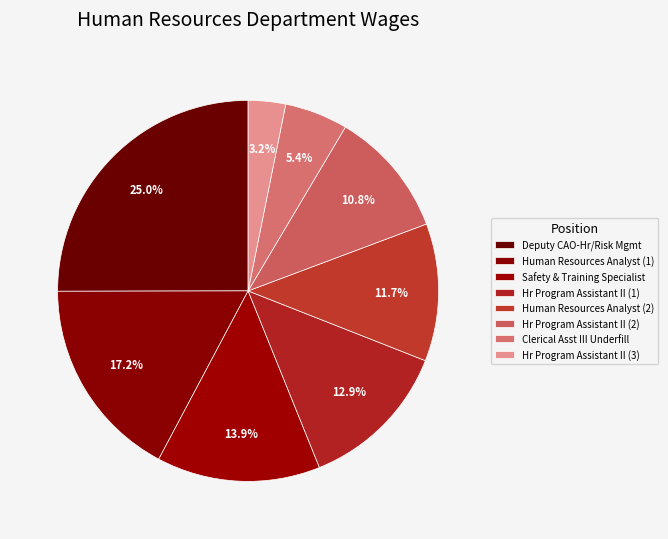

Count the number of slices in the pie.

8